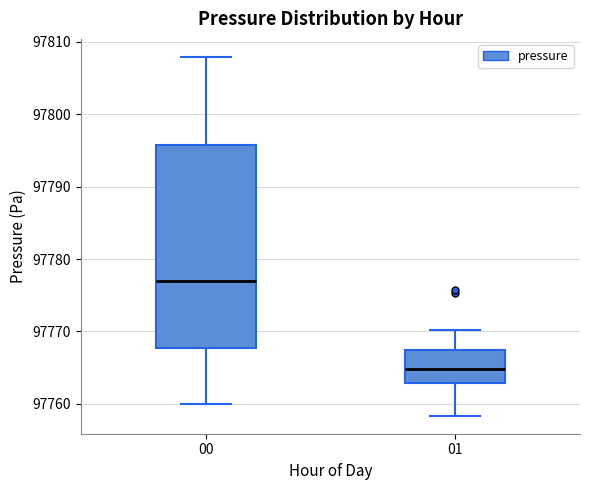

Reading left to right, transcribe this box plot: for each box, give where its median line is, the range the box spans, and where its two whiskers end, as read against the y-axis. The values are not printed on the chart, so give them approximately, as read against the axis.

00: median 97777, box 97768 to 97796, whiskers 97760 to 97808
01: median 97765, box 97763 to 97767, whiskers 97758 to 97770